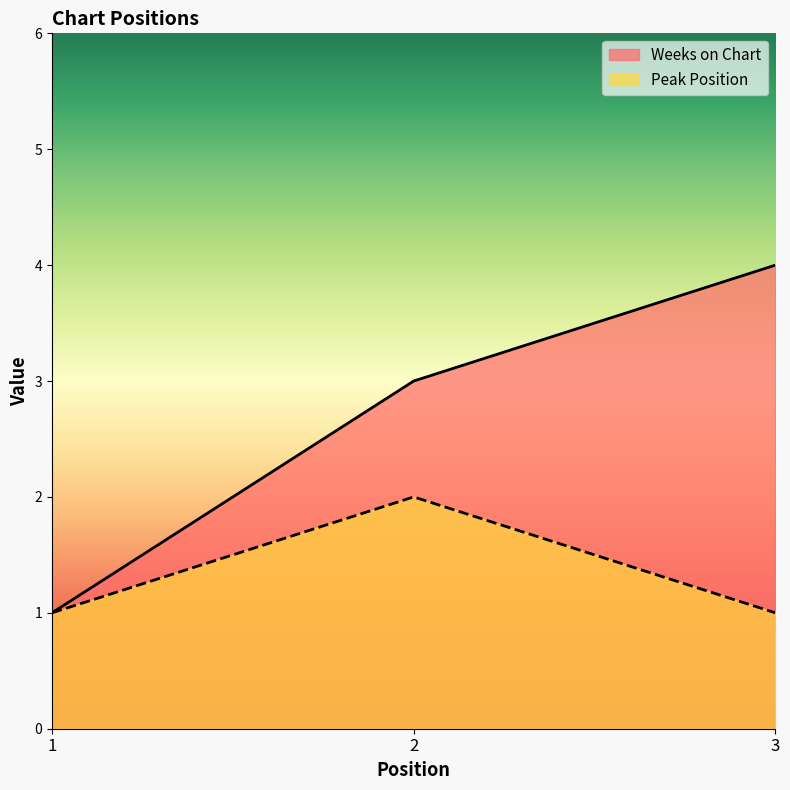

What is the minimum value shown in the chart?

1